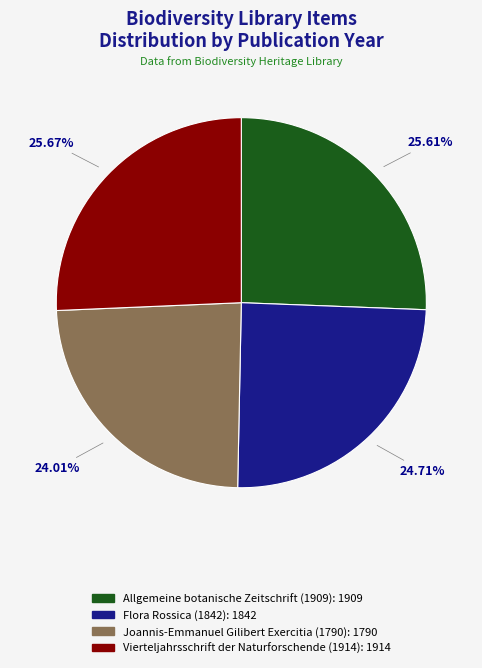

Is it true that Allgemeine botanische Zeitschrift (1909) is 26% of the pie?

True